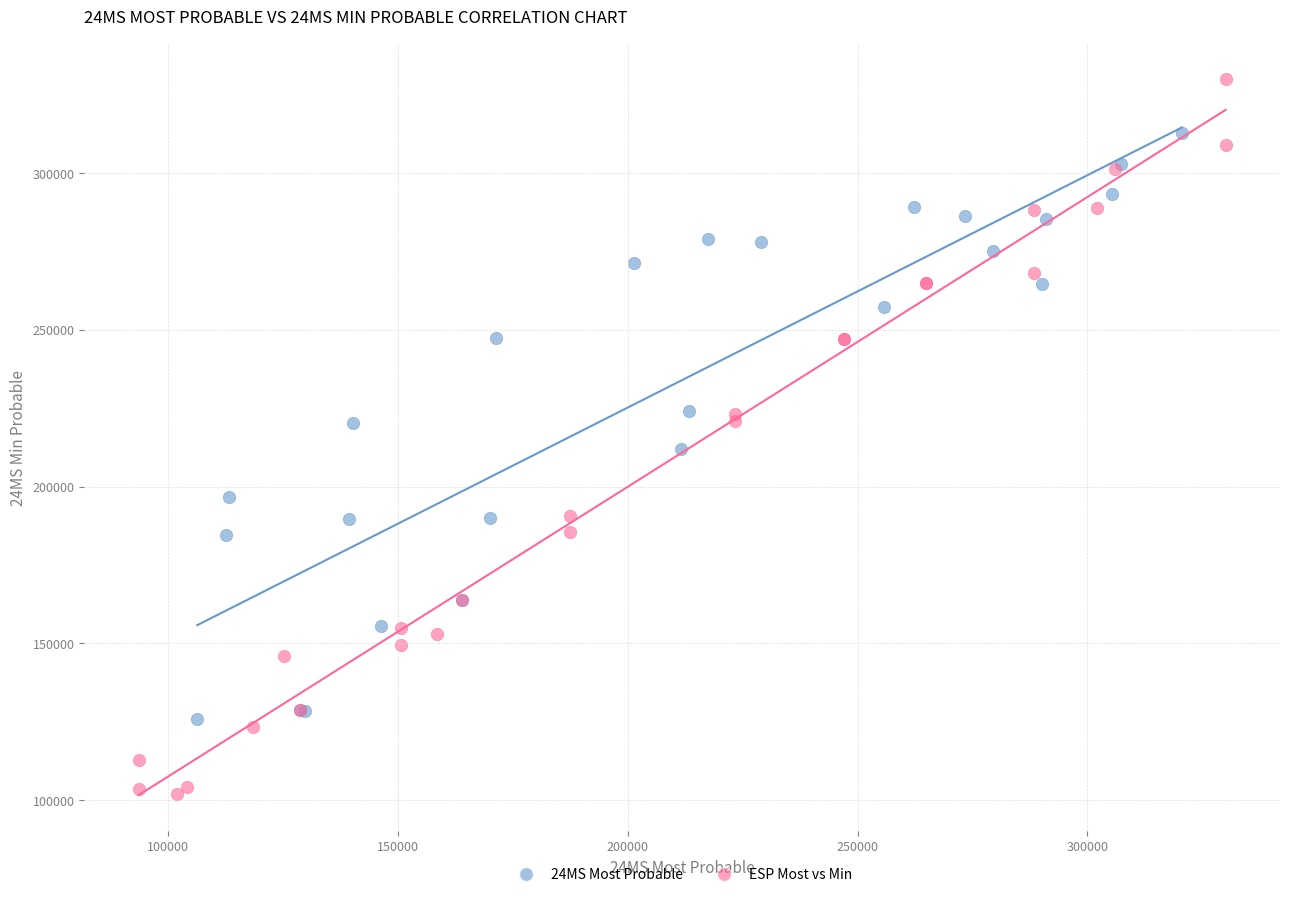

Which series contains the lowest Y value?

ESP Most vs Min